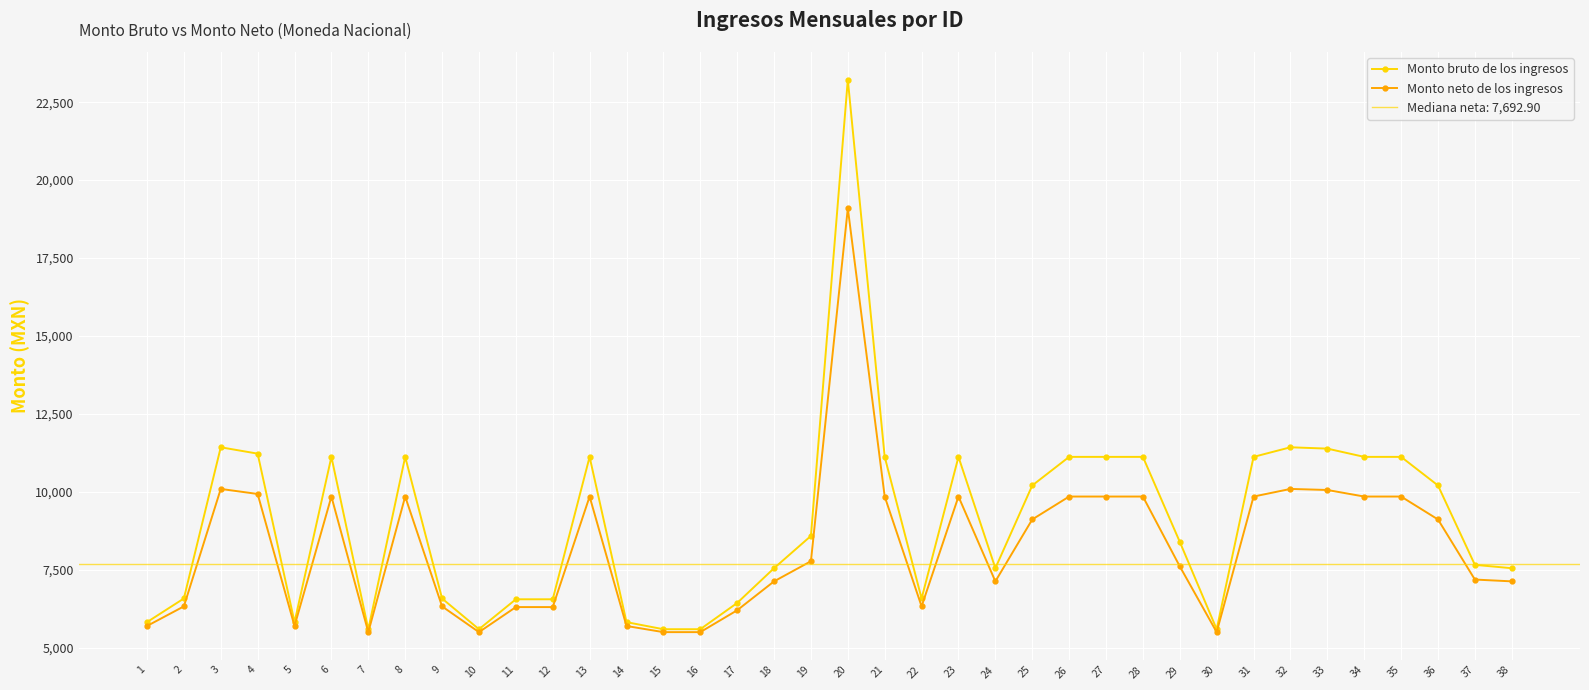

Rank the categories by Monto neto de los ingresos value from lowest to highest.

7, 10, 15, 16, 30, 1, 5, 14, 17, 11, 12, 9, 2, 22, 18, 24, 38, 37, 29, 19, 25, 36, 6, 8, 13, 21, 23, 26, 27, 28, 31, 34, 35, 4, 33, 32, 3, 20